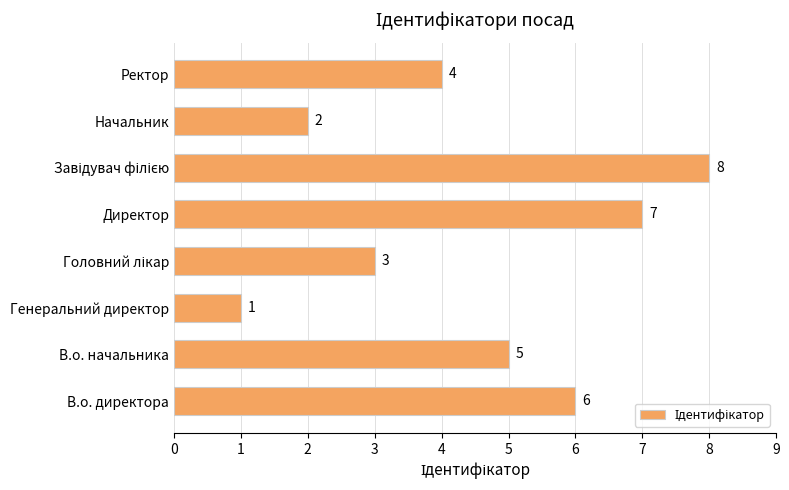

At which category does the chart reach its minimum across all series?

Генеральний директор